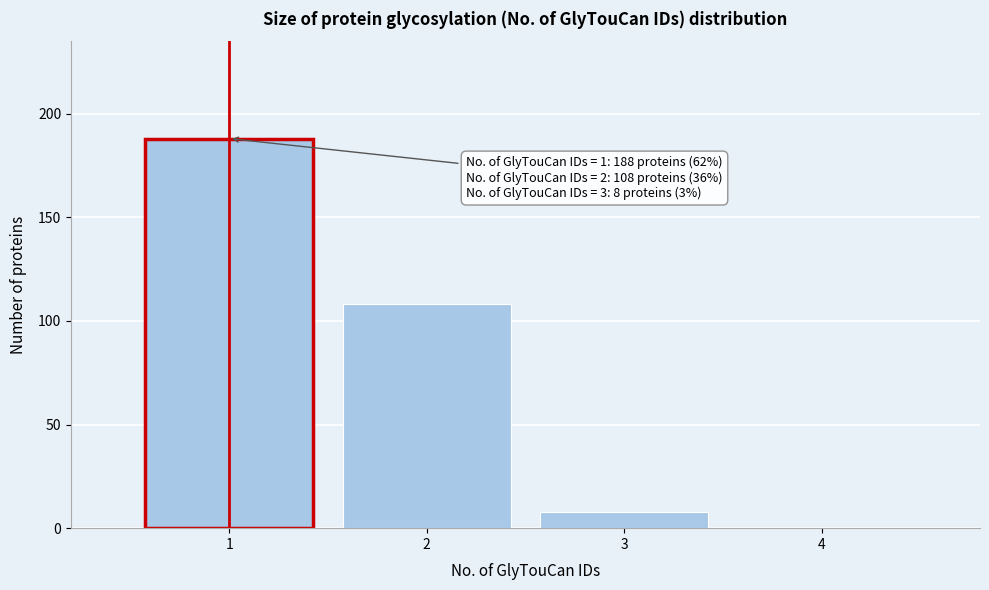

Over which range of the x-axis is the bar tallest?

0.5 to 1.5